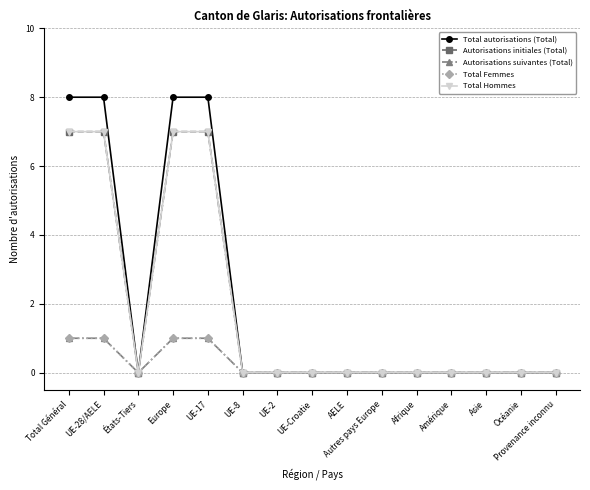

How many values in the Autorisations initiales (Total) series exceed 0?

4